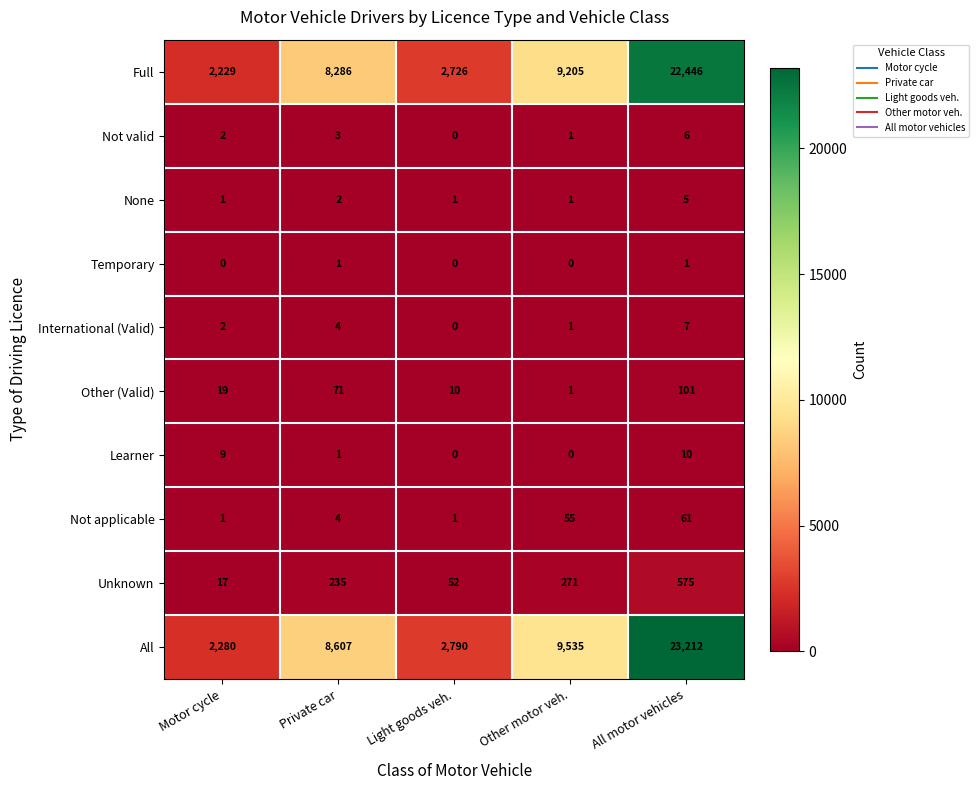

What is the maximum value shown in the chart?

23212